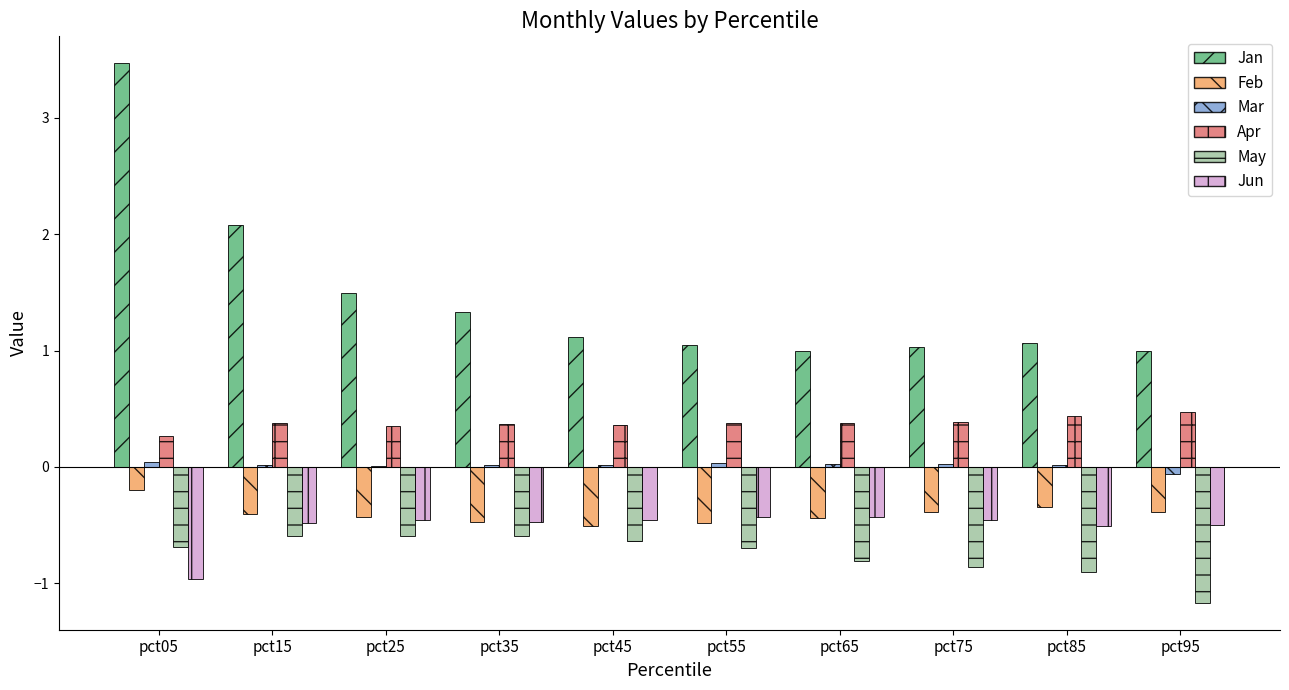

What is the sum of all Mar values?

0.1